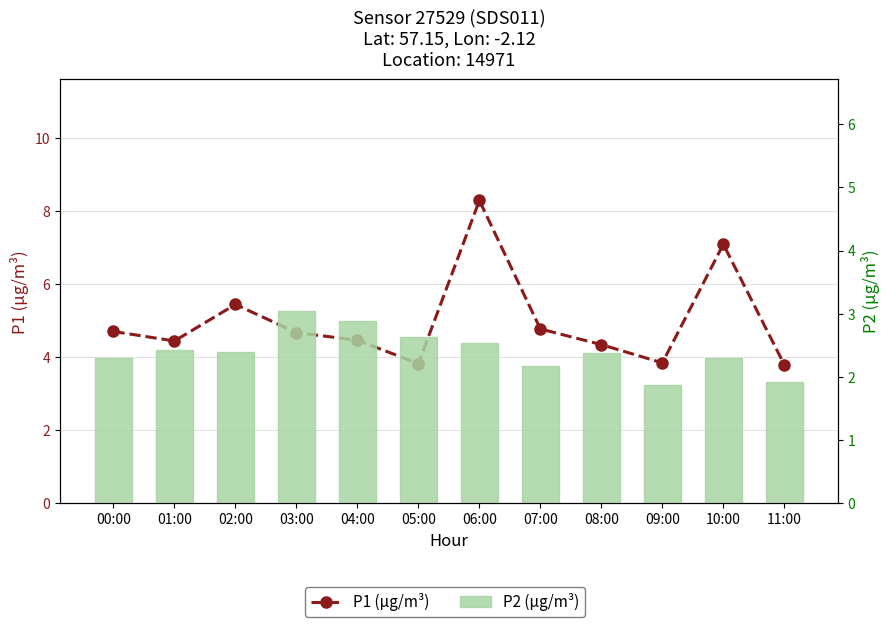

What is the difference between the maximum and minimum values in the P1 (µg/m³) series?

4.5